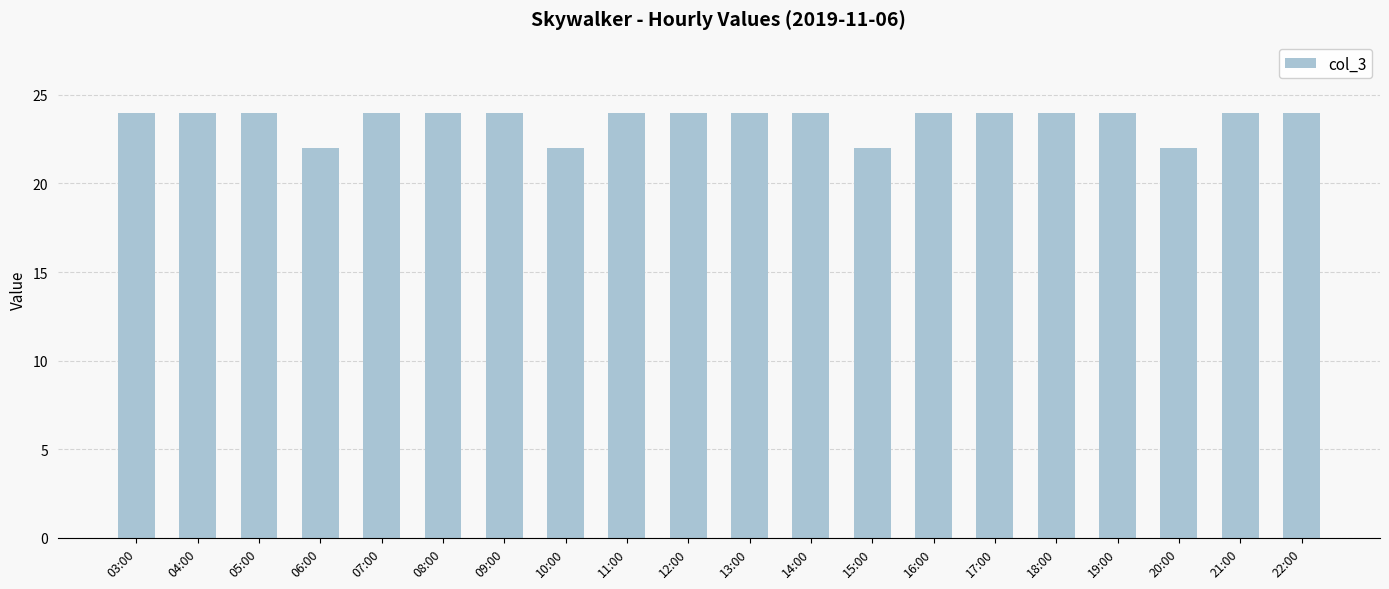

What is the minimum value shown in the chart?

22